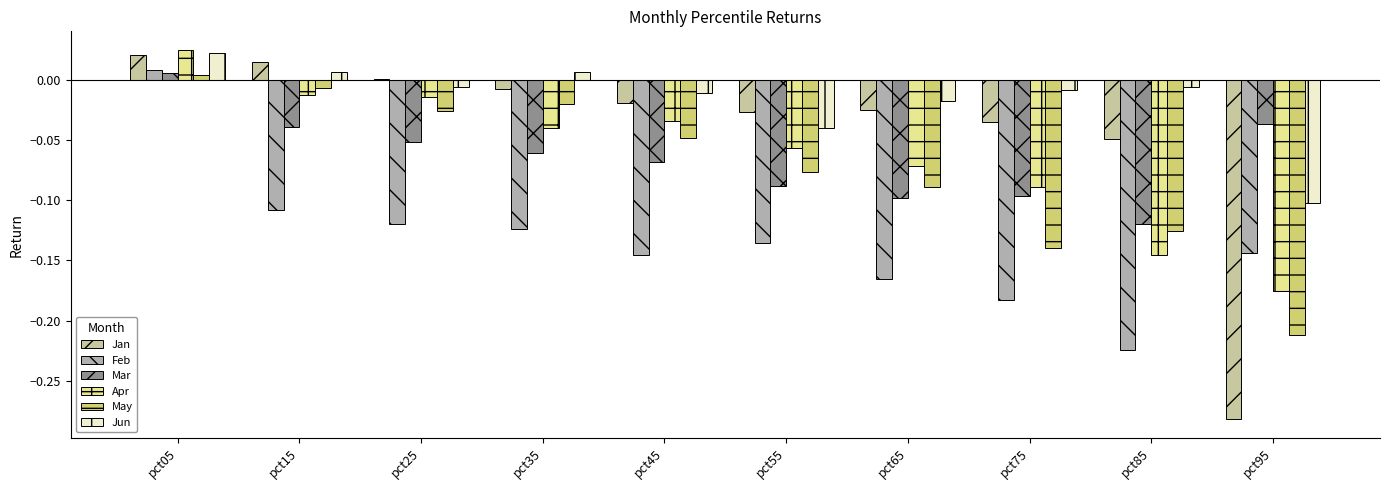

What is the smallest value displayed?

-0.3